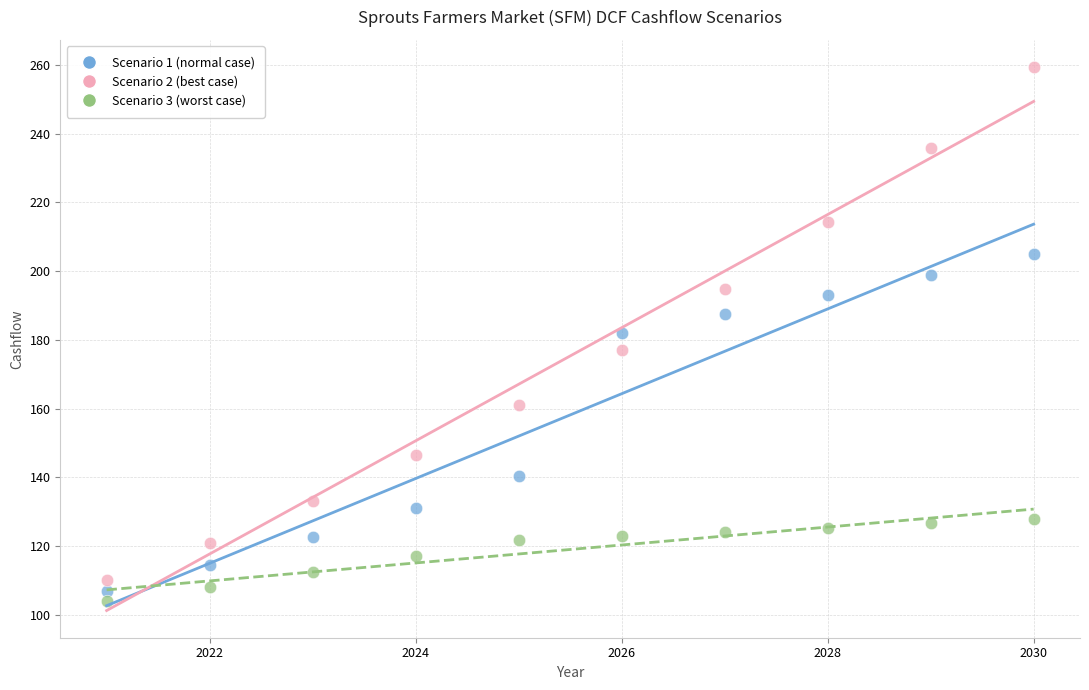

What are all the series names shown in the legend?

Scenario 1 (normal case), Scenario 2 (best case), Scenario 3 (worst case)